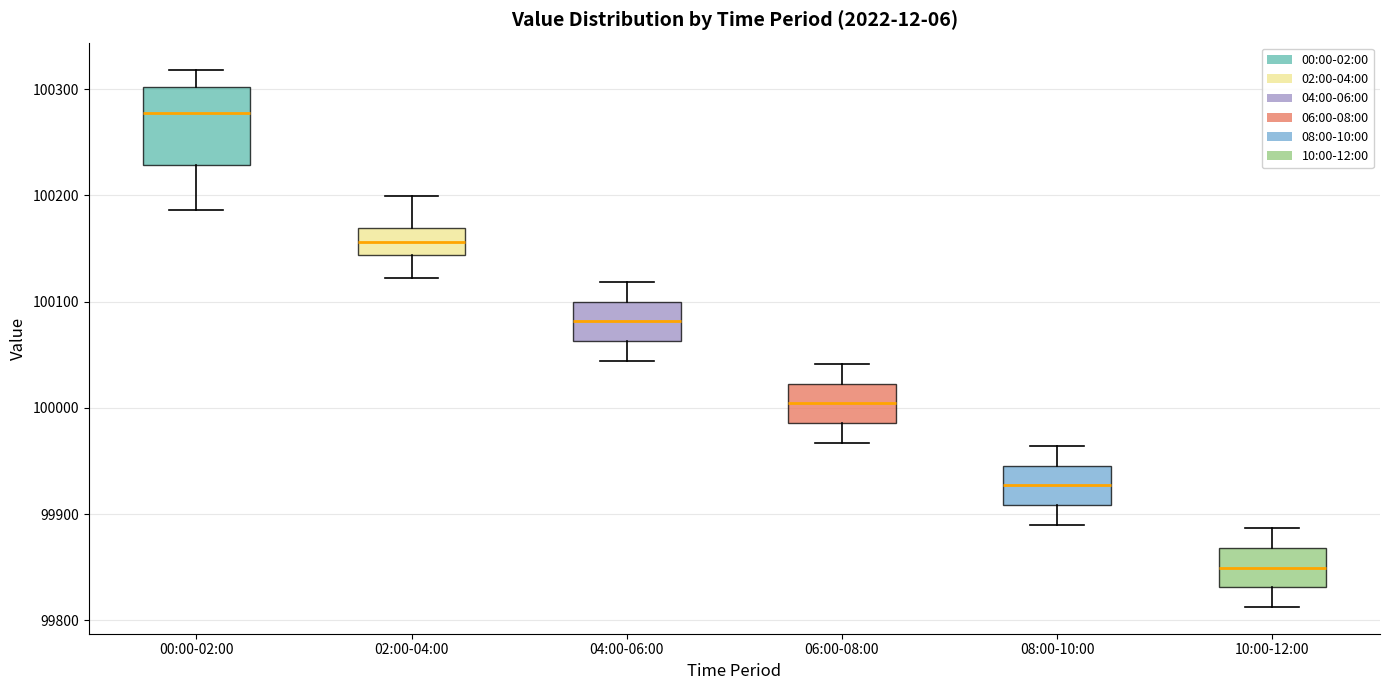

Where does the median line of the box for 02:00-04:00 sit on the y-axis? The values are not printed on the chart, so give them approximately, as read against the axis.

100160